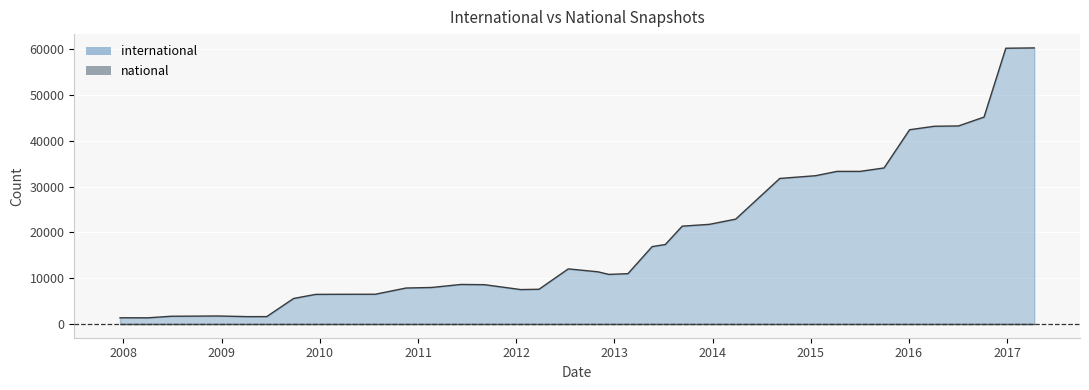

What is the spread (max minus min) of values at 2008-10-10?

1710